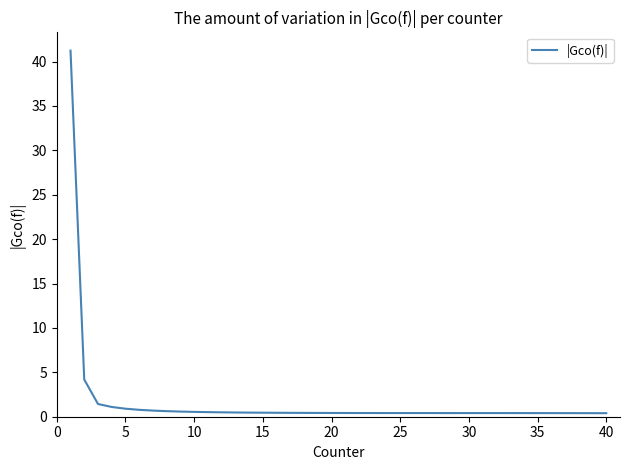

What is the greatest value displayed?

41.2